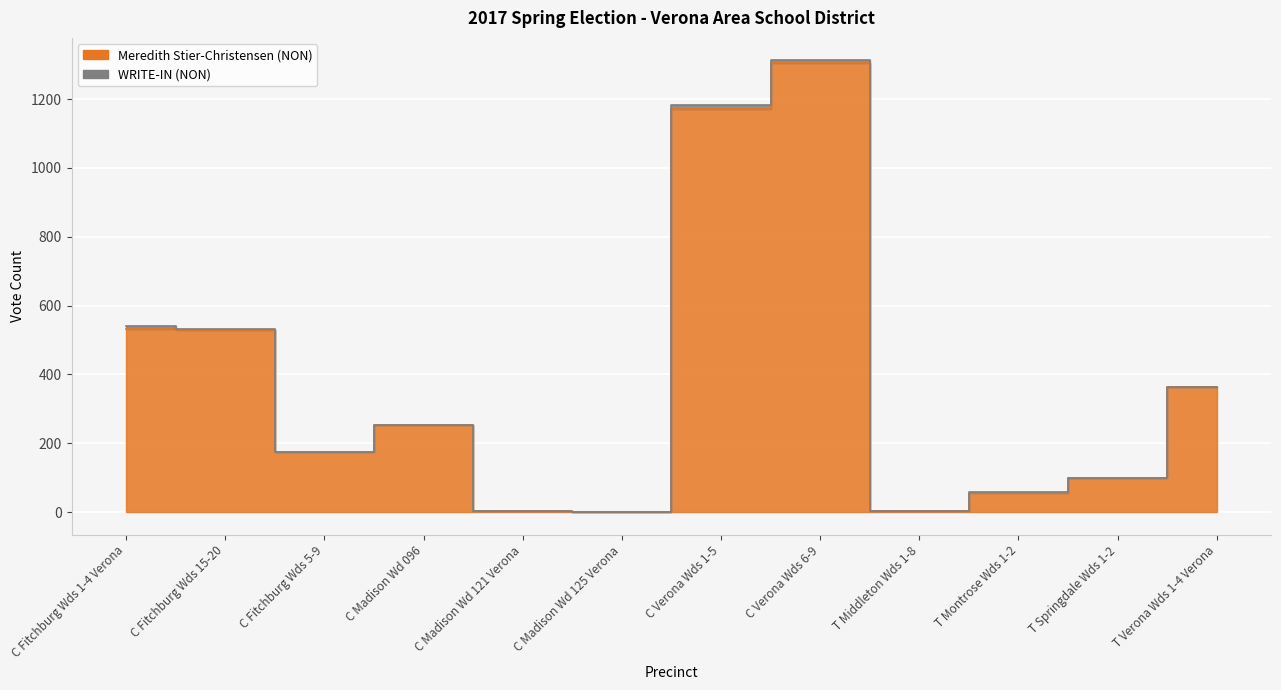

Rank the categories by value from lowest to highest.

C Madison Wd 125 Verona, C Madison Wd 121 Verona, T Middleton Wds 1-8, T Montrose Wds 1-2, T Springdale Wds 1-2, C Fitchburg Wds 5-9, C Madison Wd 096, T Verona Wds 1-4 Verona, C Fitchburg Wds 15-20, C Fitchburg Wds 1-4 Verona, C Verona Wds 1-5, C Verona Wds 6-9